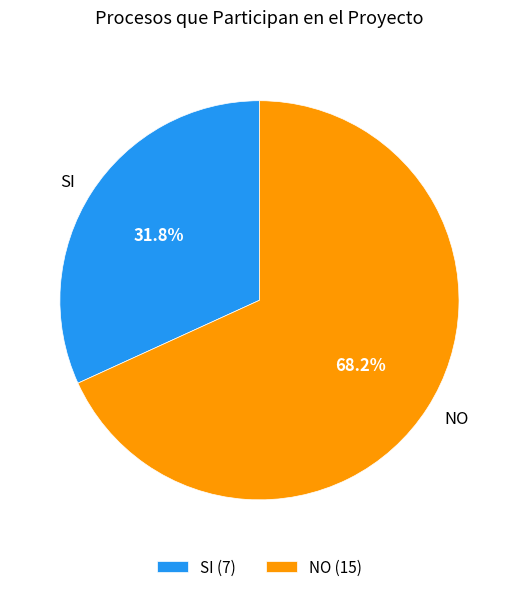

Count the number of slices in the pie.

2